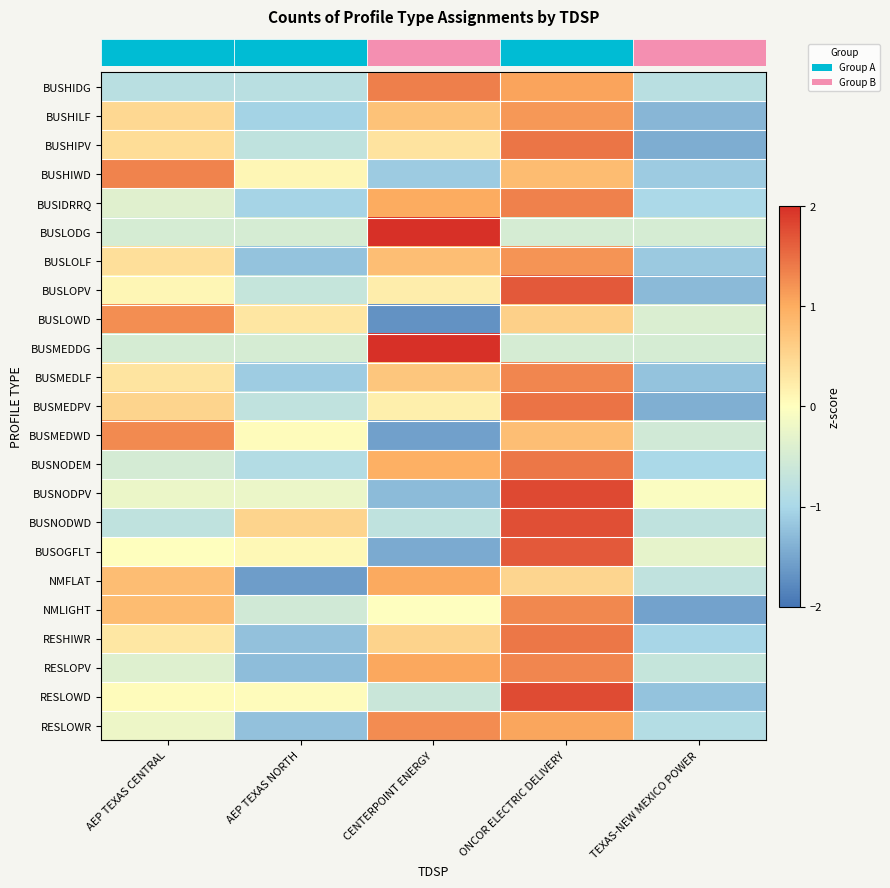

What is the total value across all series at CENTERPOINT ENERGY?

5.6